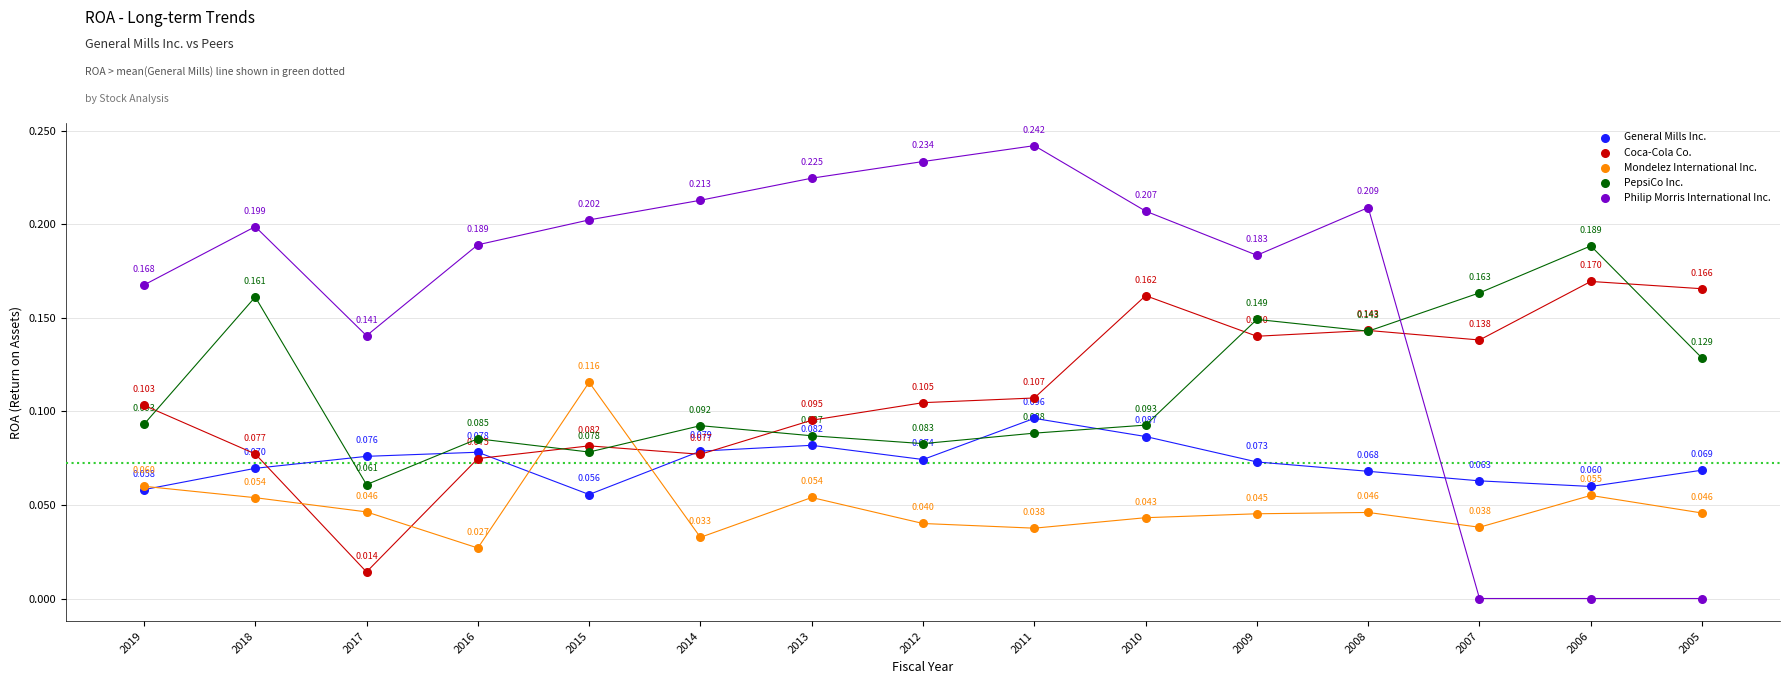

Which series has the largest Y range (max minus min)?

Philip Morris International Inc.